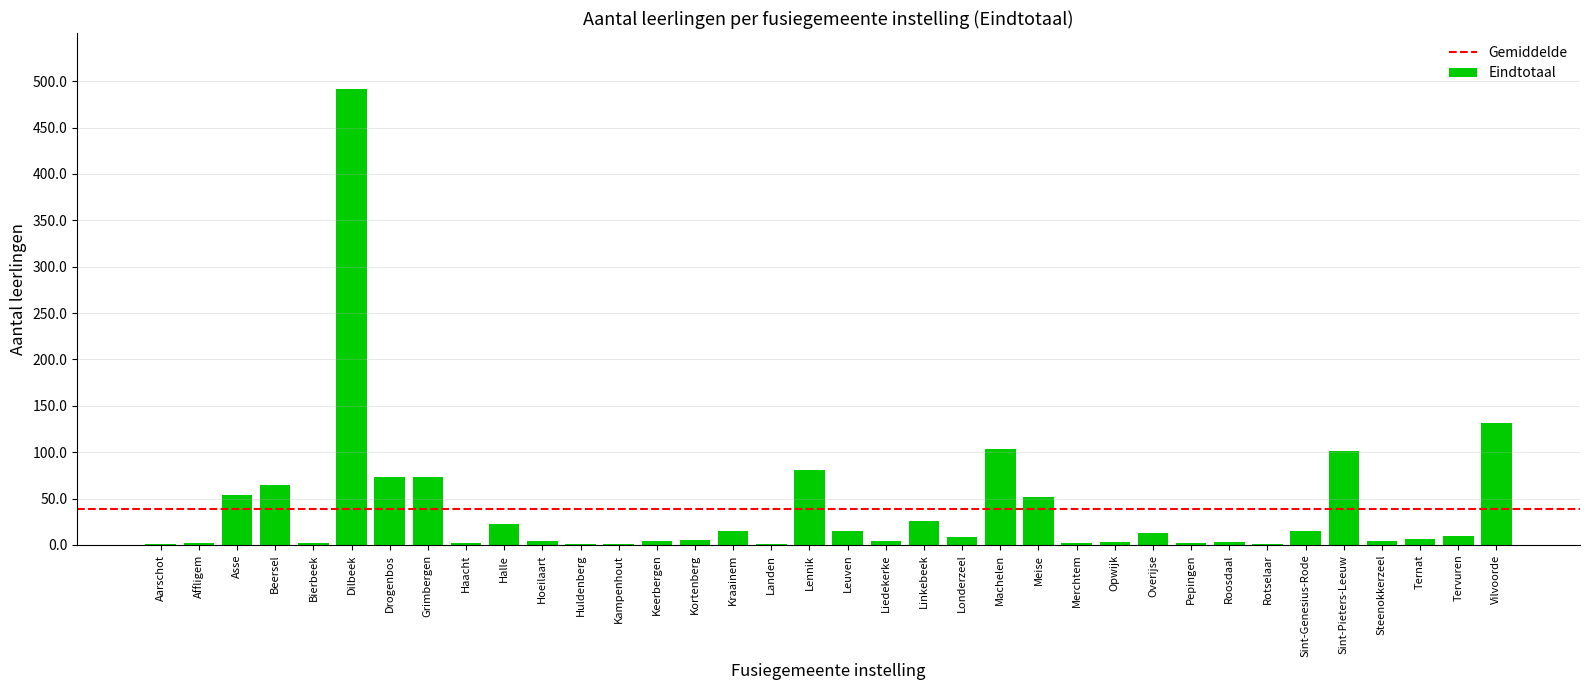

The value at Lennik is 81. True or false?

True